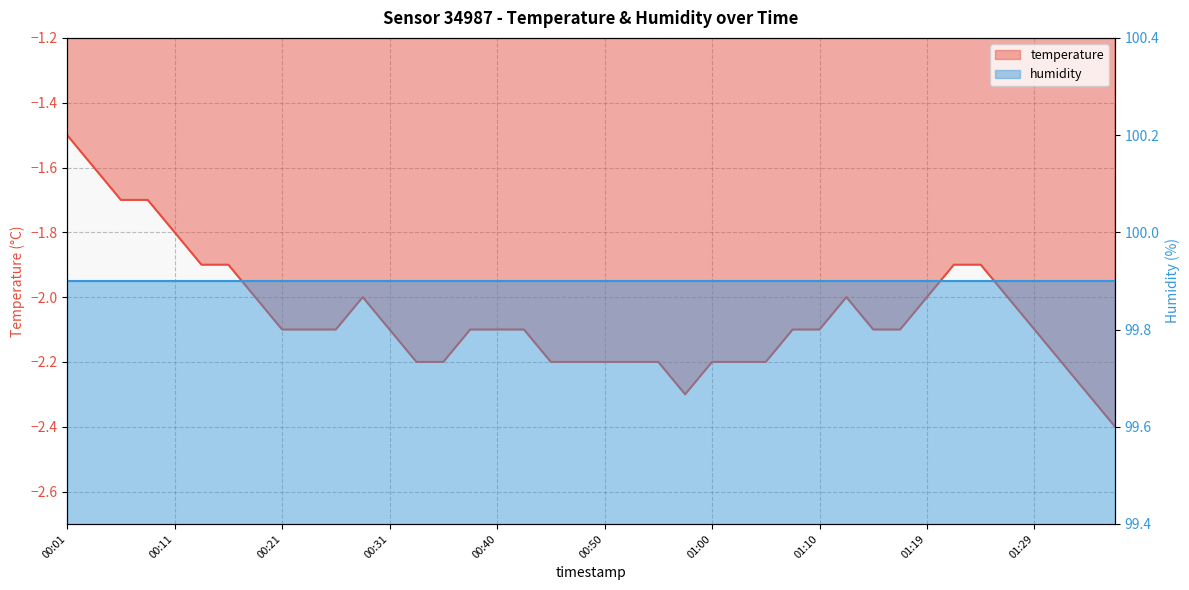

Reading left to right, what are all the values shown in this chart?

00:01=-1.5	00:04=-1.6	00:06=-1.7	00:09=-1.7	00:11=-1.8	00:14=-1.9	00:16=-1.9	00:18=-2.0	00:21=-2.1	00:23=-2.1	00:26=-2.1	00:28=-2.0	00:31=-2.1	00:33=-2.2	00:35=-2.2	00:38=-2.1	00:40=-2.1	00:43=-2.1	00:45=-2.2	00:48=-2.2	00:50=-2.2	00:52=-2.2	00:55=-2.2	00:57=-2.3	01:00=-2.2	01:02=-2.2	01:05=-2.2	01:07=-2.1	01:10=-2.1	01:12=-2.0	01:14=-2.1	01:17=-2.1	01:19=-2.0	01:22=-1.9	01:24=-1.9	01:26=-2.0	01:29=-2.1	01:31=-2.2	01:34=-2.3	01:36=-2.4